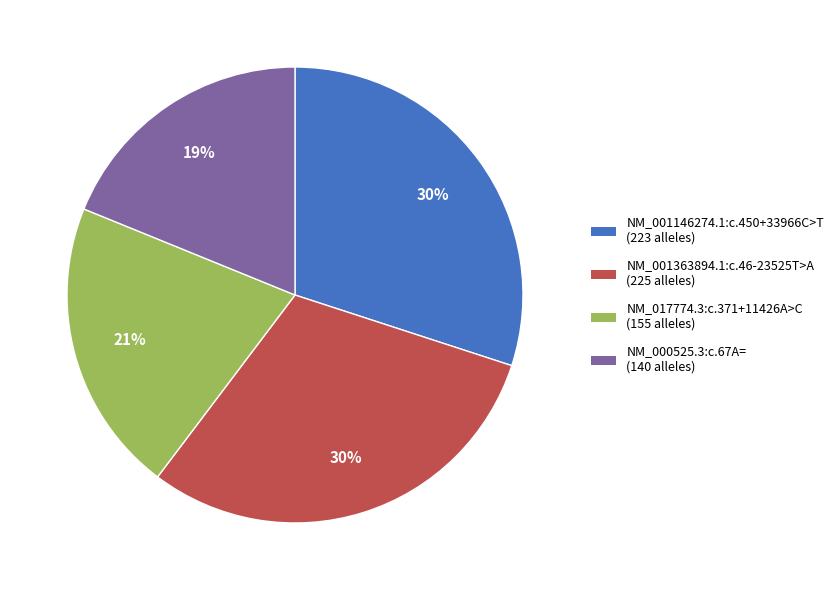

True or false: NM_000525.3:c.67A= accounts for 9% of the total.

False